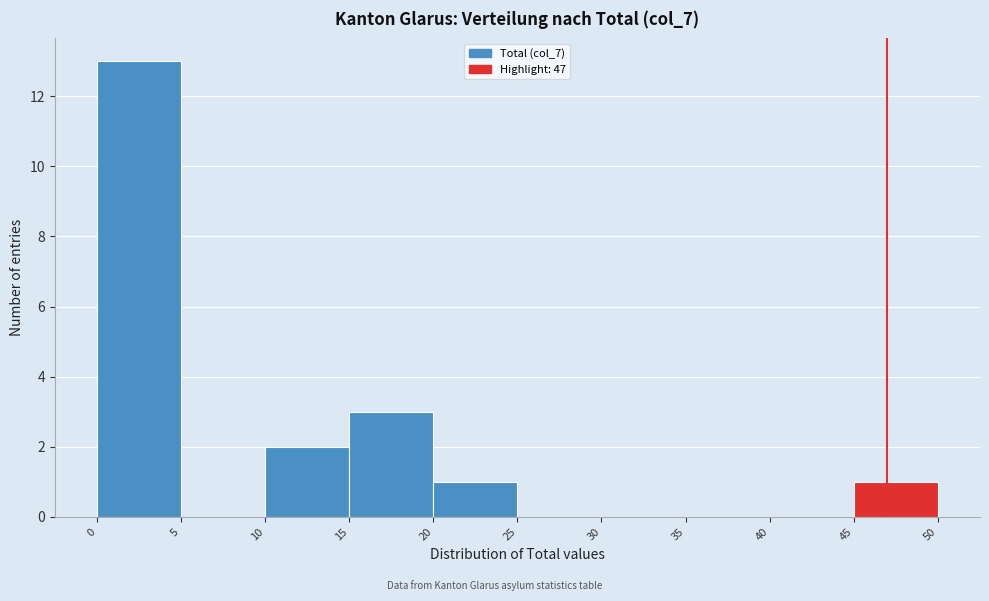

What is the height of the bar covering 0 to 5 on the x-axis? The values are not printed on the chart, so give them approximately, as read against the axis.

13